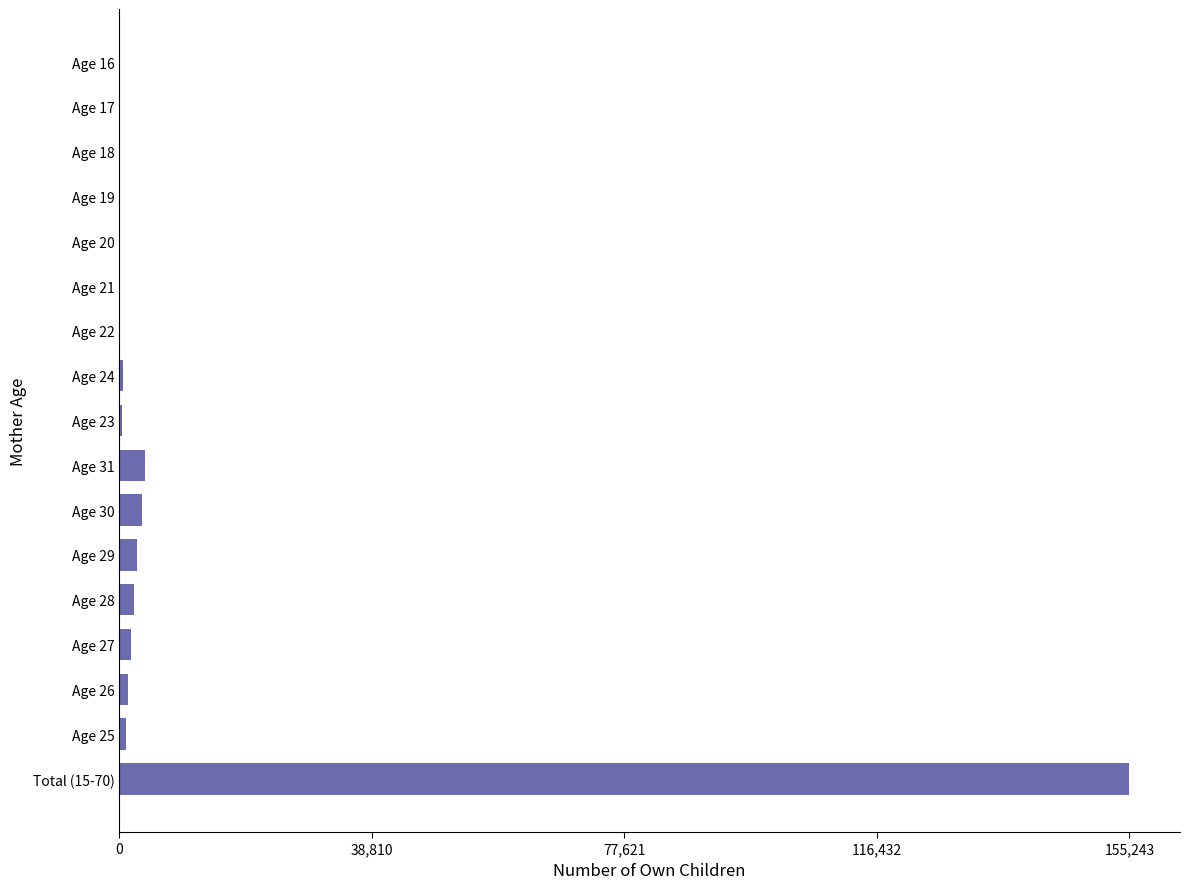

Which category has the highest value across all series?

Total (15-70)